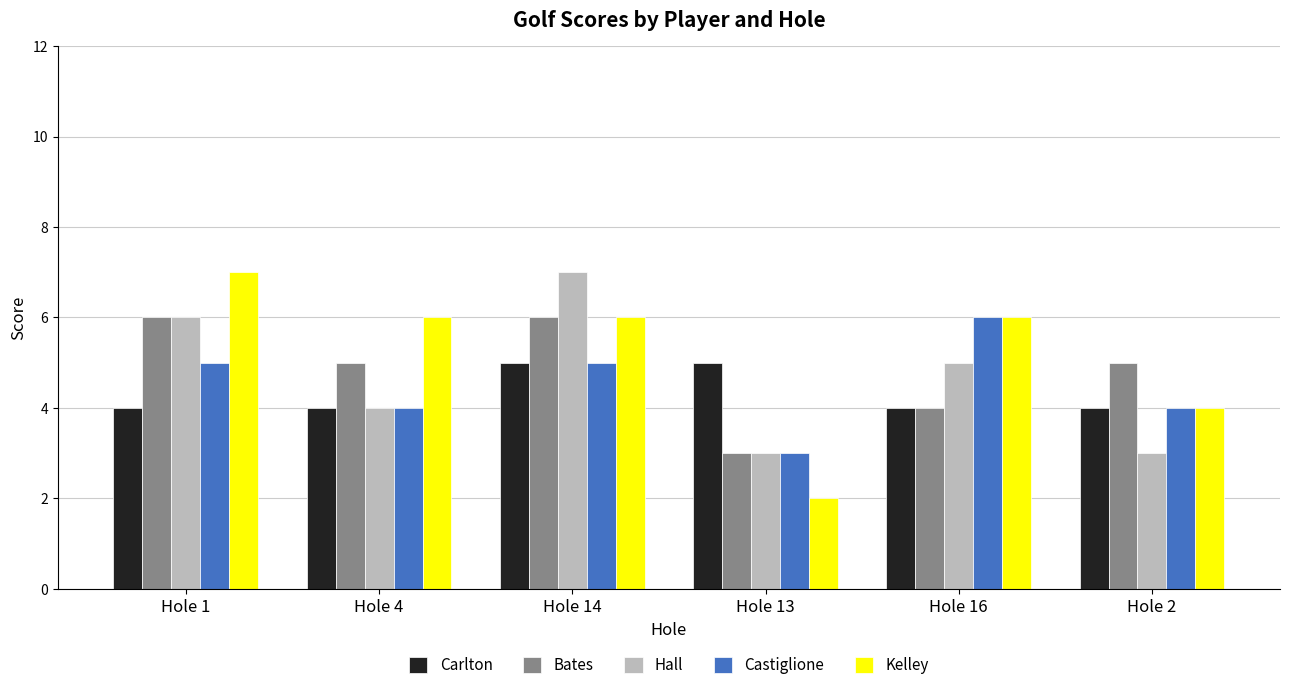

True or false: Carlton has a value of 7 at Hole 2.

False